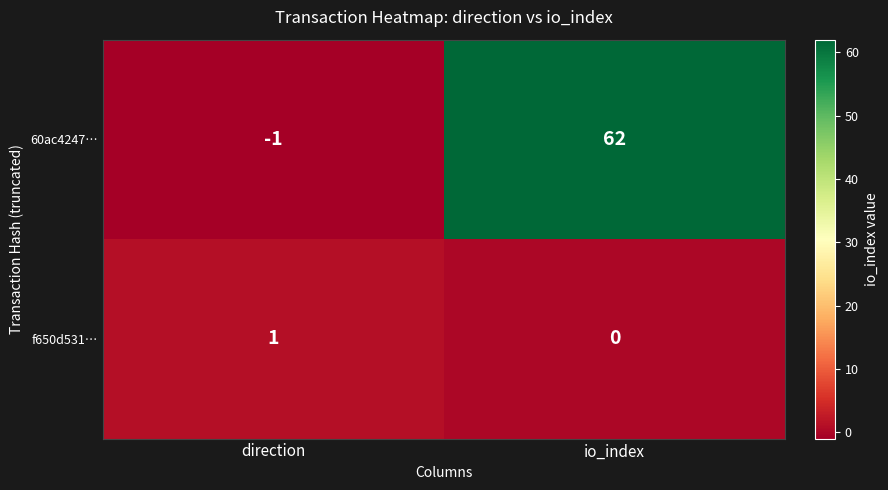

Reading left to right, transcribe all the data shown in this chart.

60ac4247…: -1	62
f650d531…: 1	0